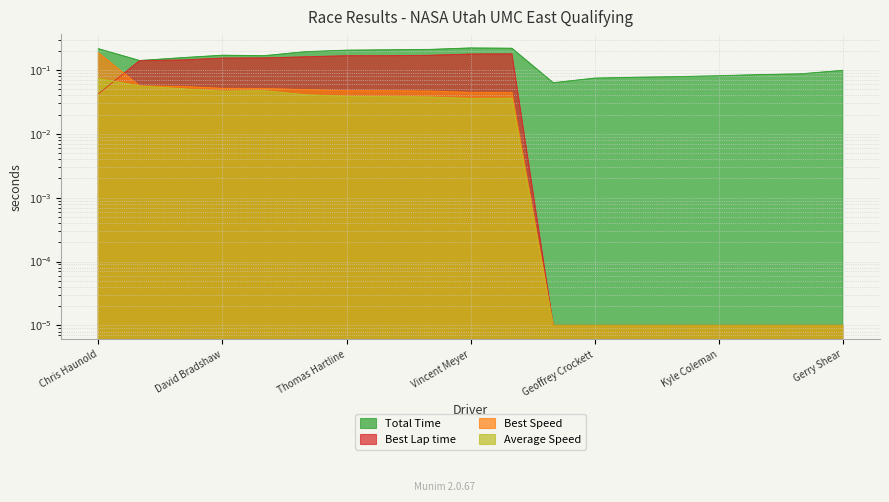

What is the difference between the maximum and minimum values in the Average Speed series?

0.1